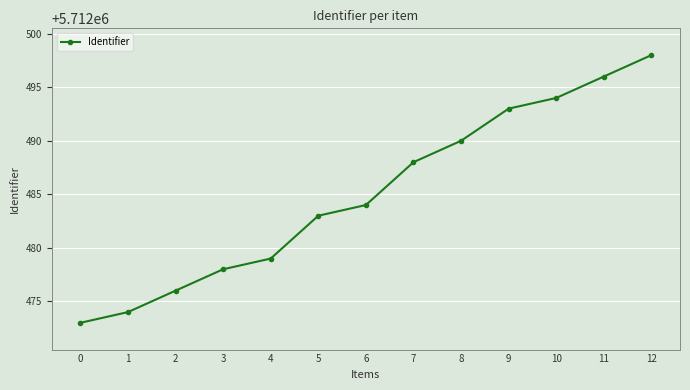

What is the average value?

5712485